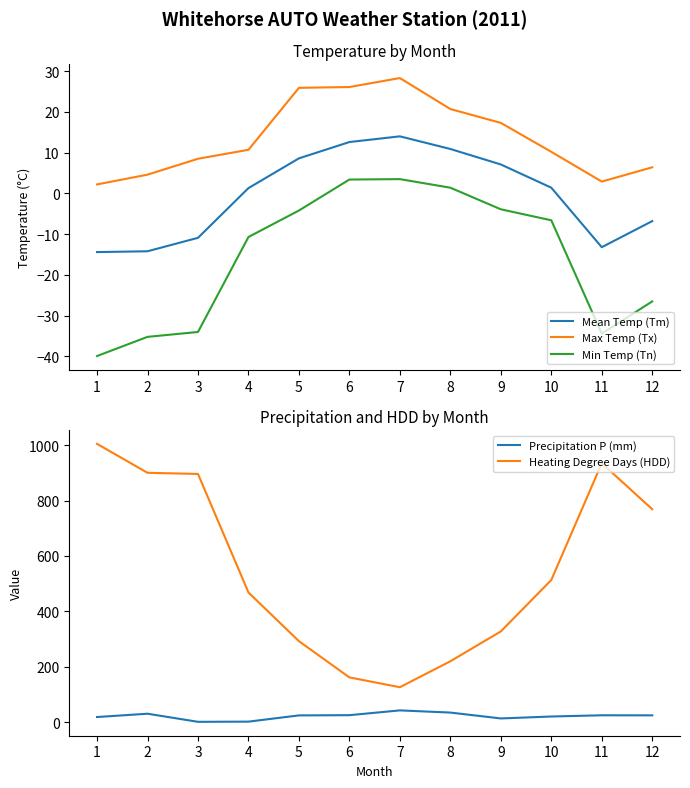

What is the average value of the Max Temp (Tx) series?

13.7